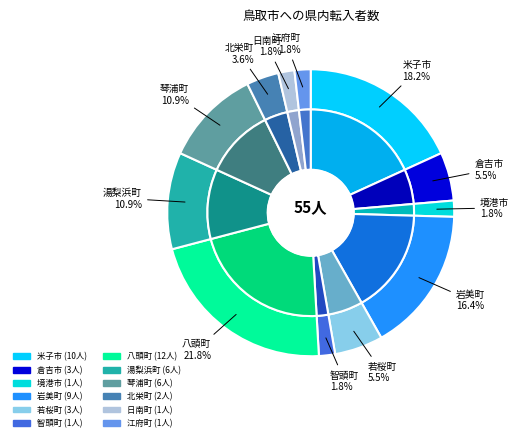

Which category has the biggest portion of the pie?

八頭町